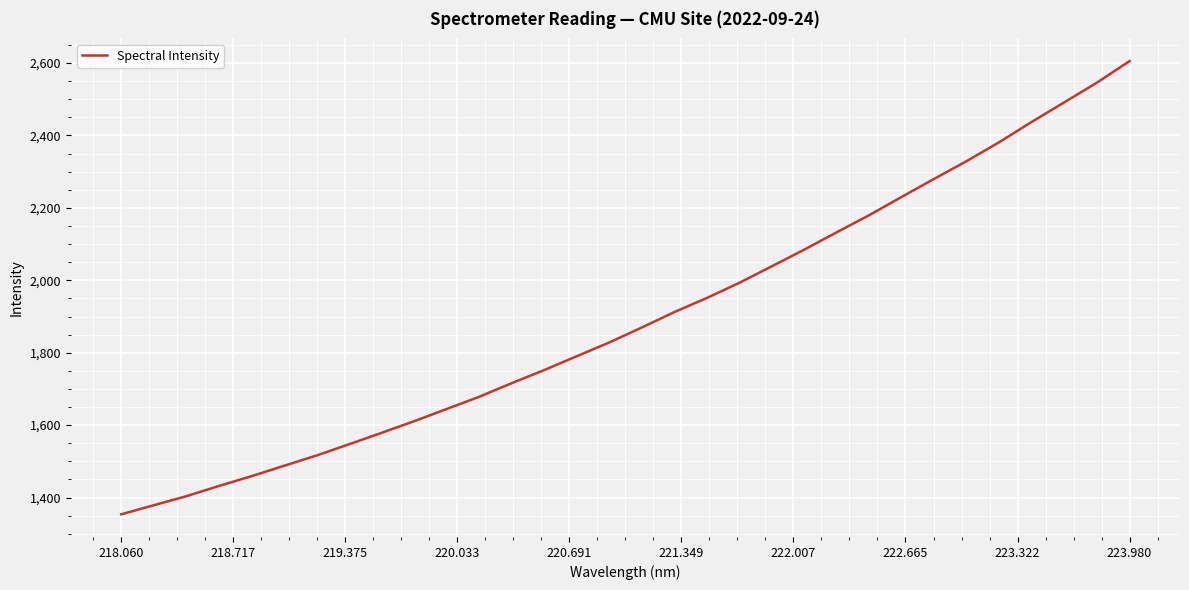

Does the chart display data point markers on the line(s)?

No